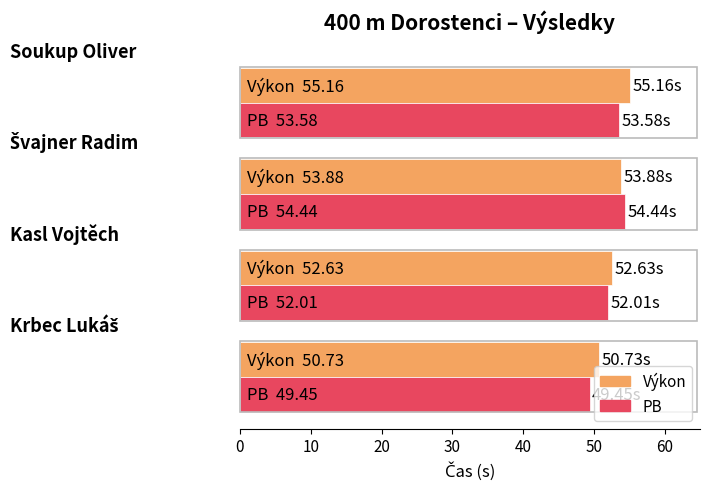

At how many categories does at least one series exceed 53?

2